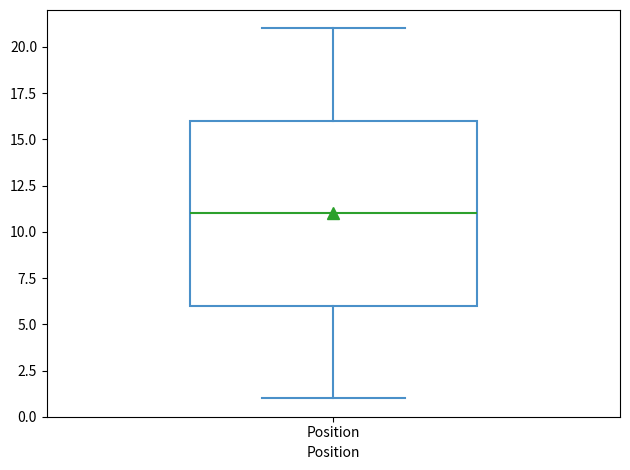

Where does the lower whisker of the box for Position end on the y-axis? The values are not printed on the chart, so give them approximately, as read against the axis.

1